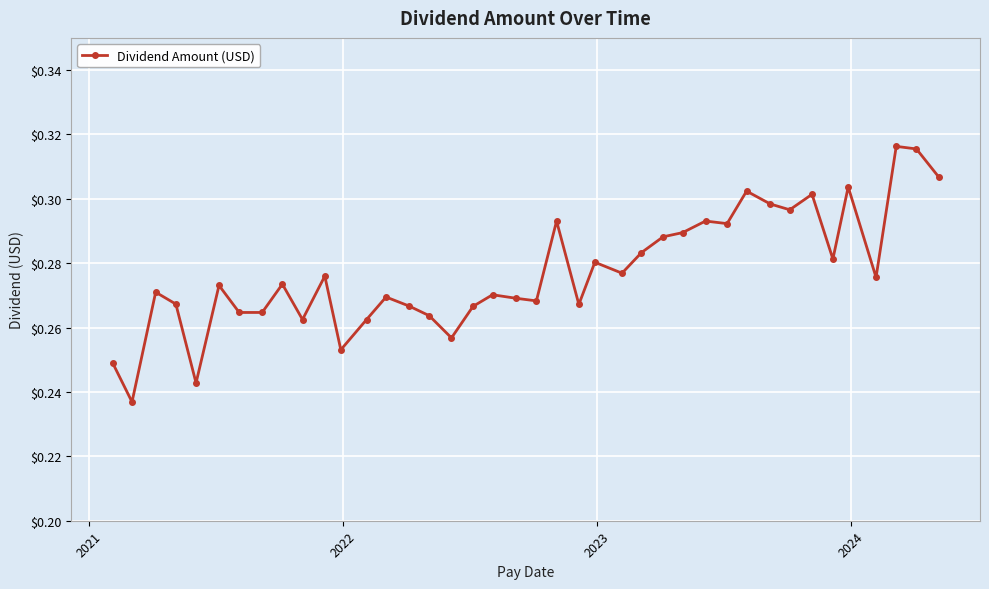

True or false: there are more than 0 points higher than both neighbors.

True